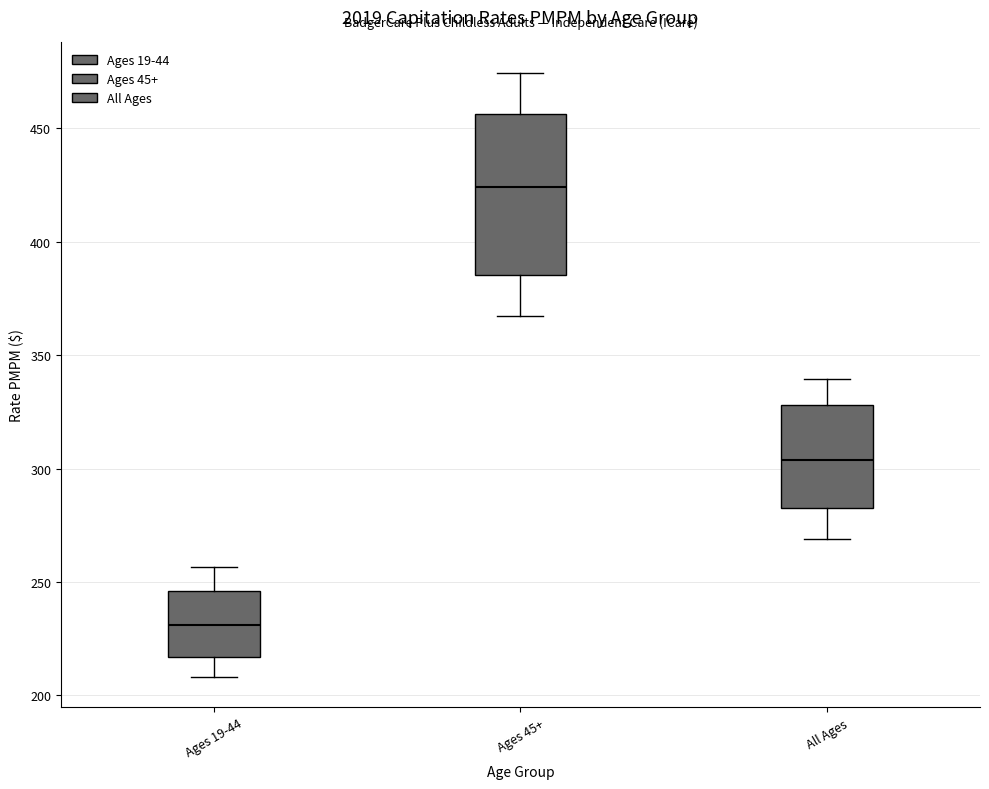

Which box is the tallest, from its lower edge to its upper edge?

Ages 45+